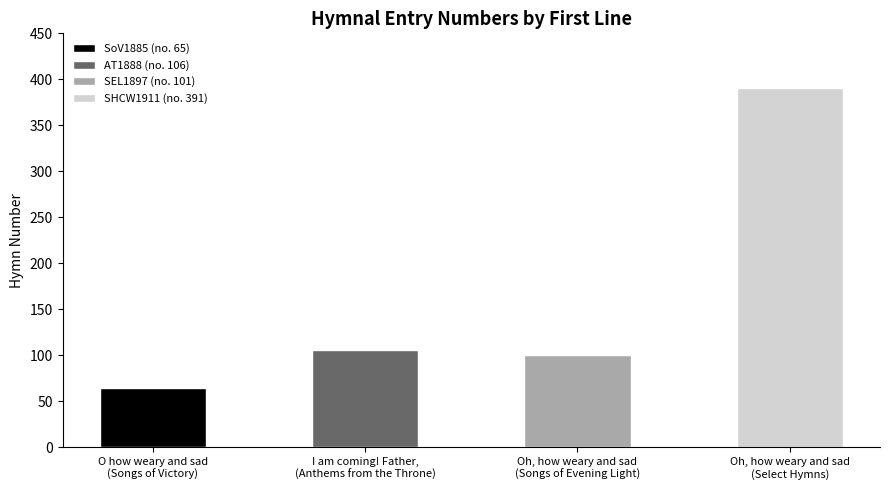

Reading left to right, what are all the values shown in this chart?

65	106	101	391